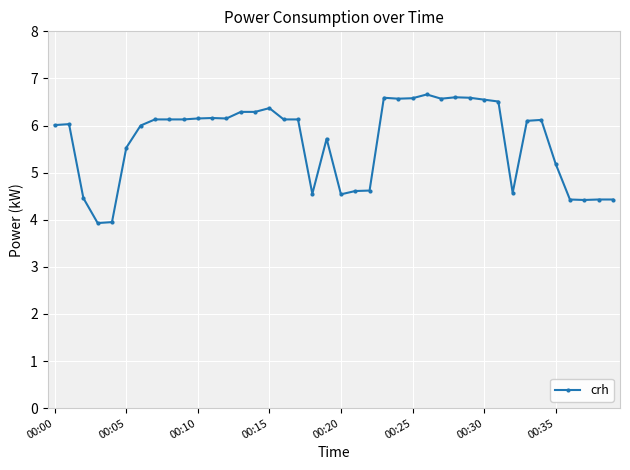

What is the minimum value shown in the chart?

3.9